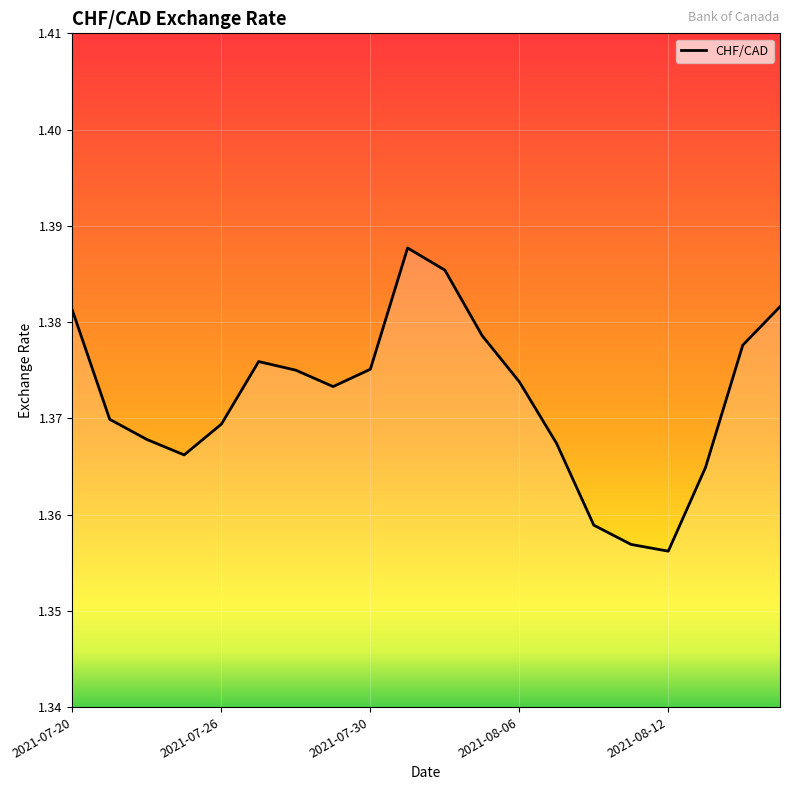

Does the chart display data point markers on the line(s)?

No